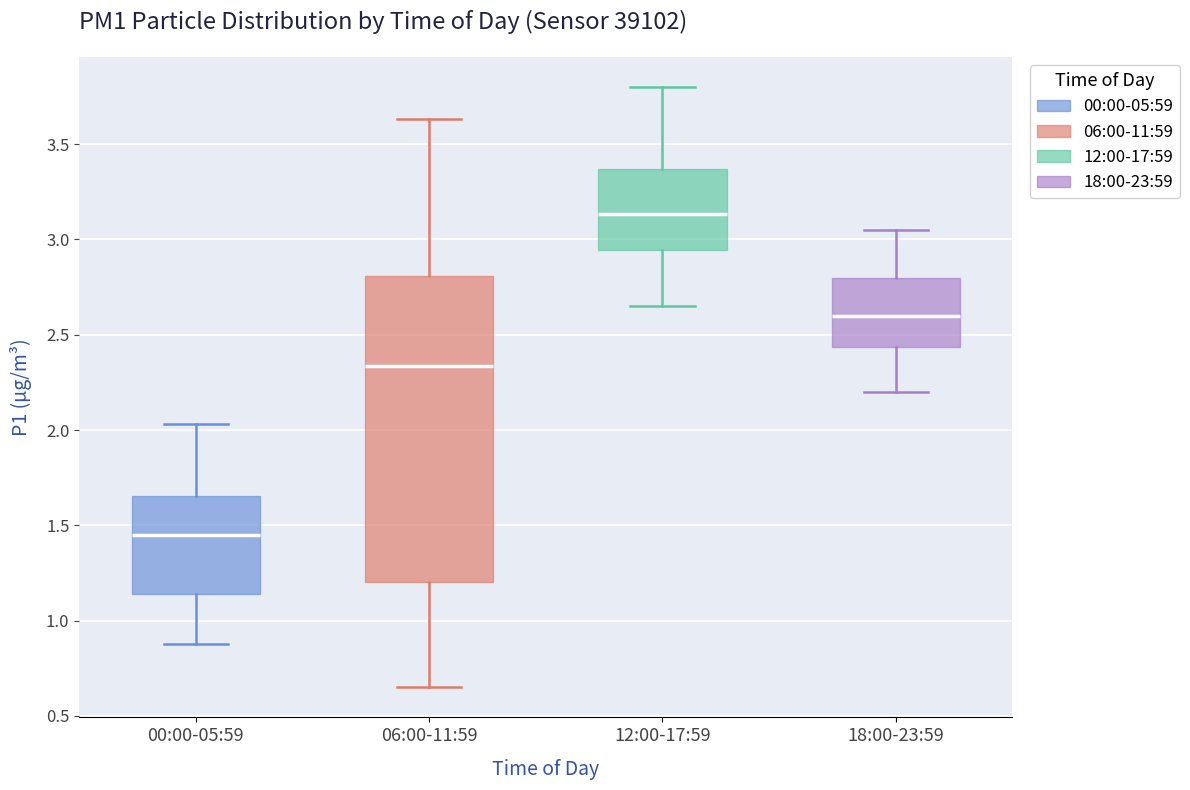

Which box is the tallest, from its lower edge to its upper edge?

06:00-11:59